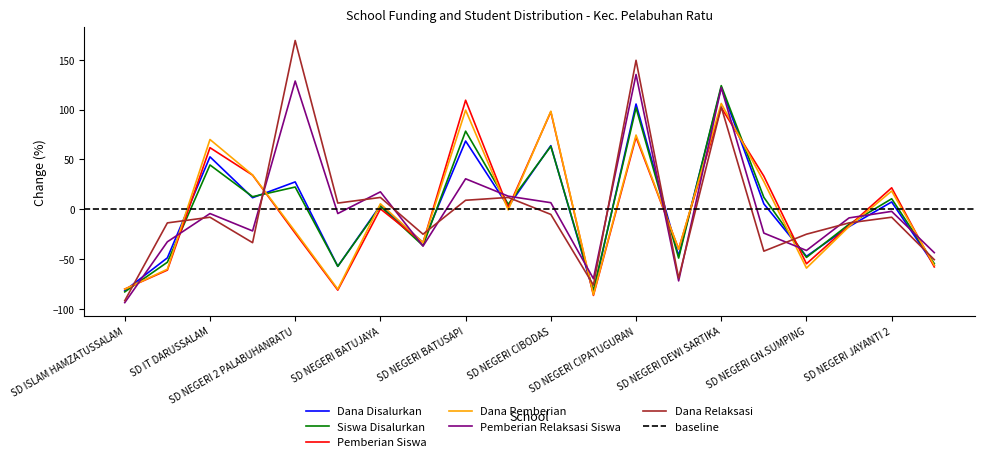

True or false: Dana Pemberian and Dana Relaksasi intersect in this chart.

True